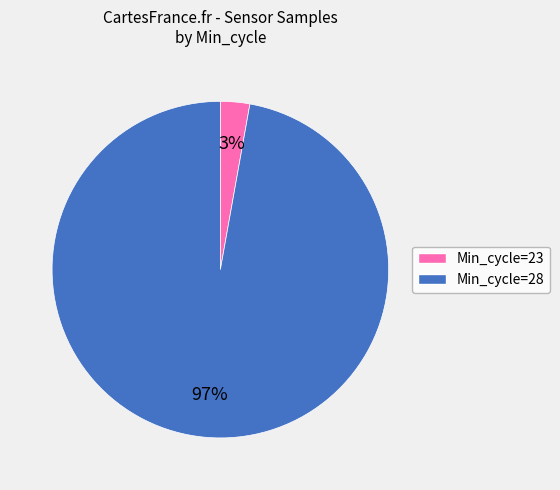

To the nearest percent, what is the average slice percentage?

50%